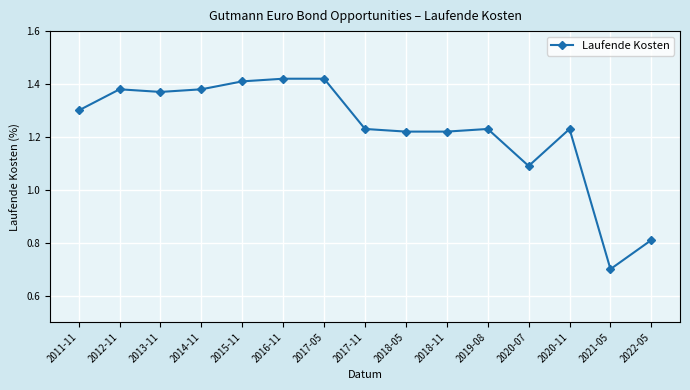

What is the label of the 8th point from the right?

2017-11